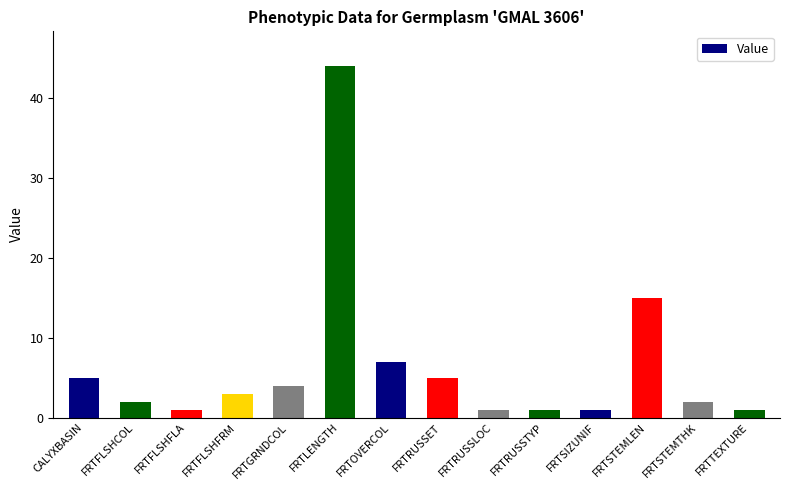

What is the average value?

7